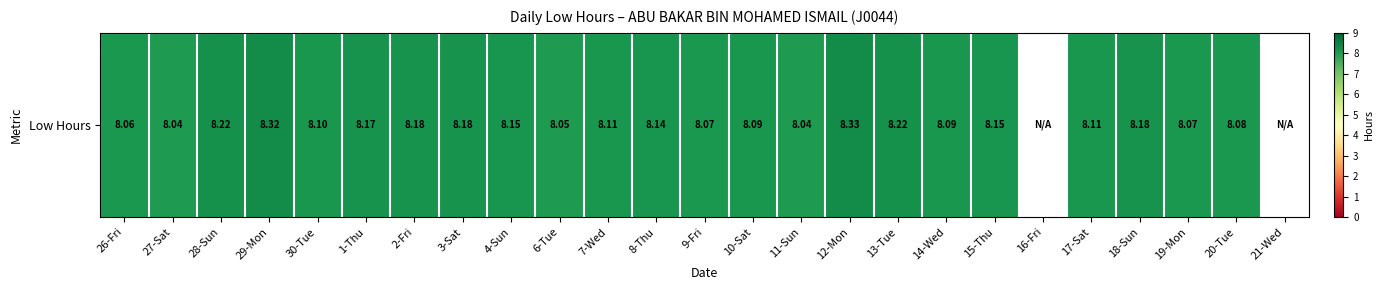

What is the greatest value displayed?

8.3